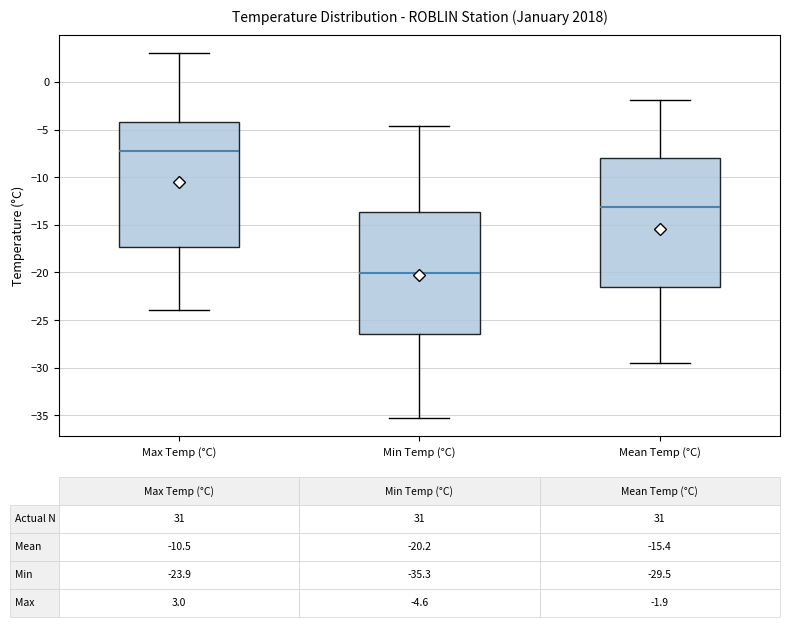

Which box has the highest median line?

Max Temp (°C)